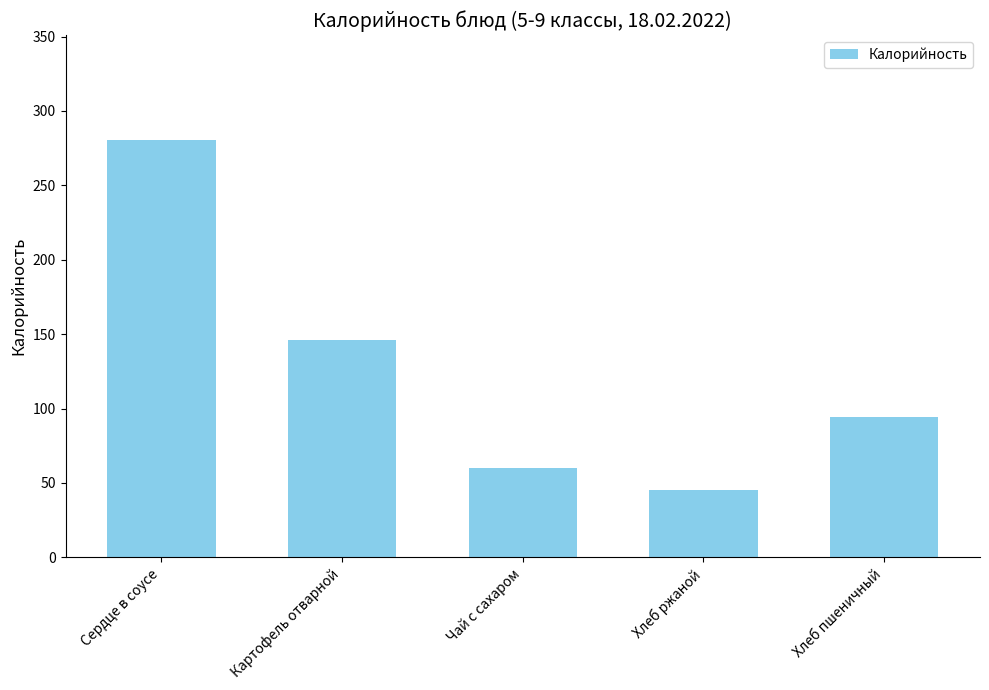

Where is the data nearest to the value 163?

Картофель отварной